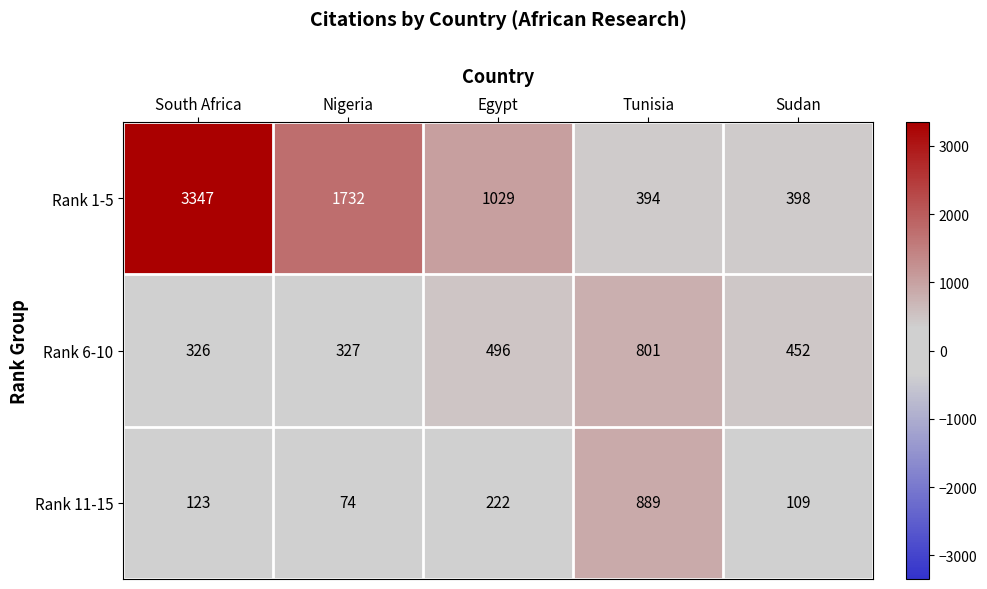

Between Nigeria and Sudan, which series saw the biggest shift?

Rank 1-5